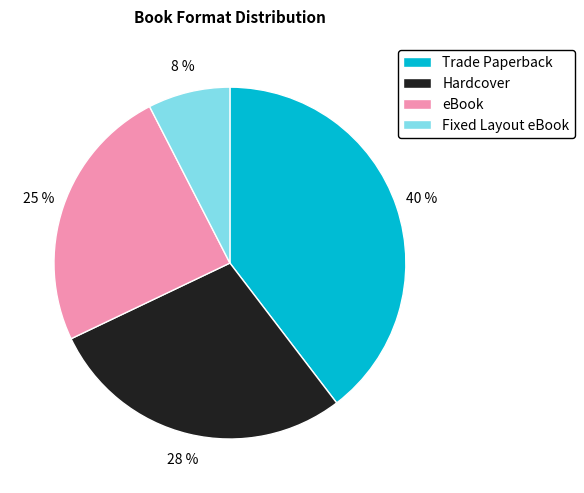

Is there any slice that represents more than half of the pie?

No